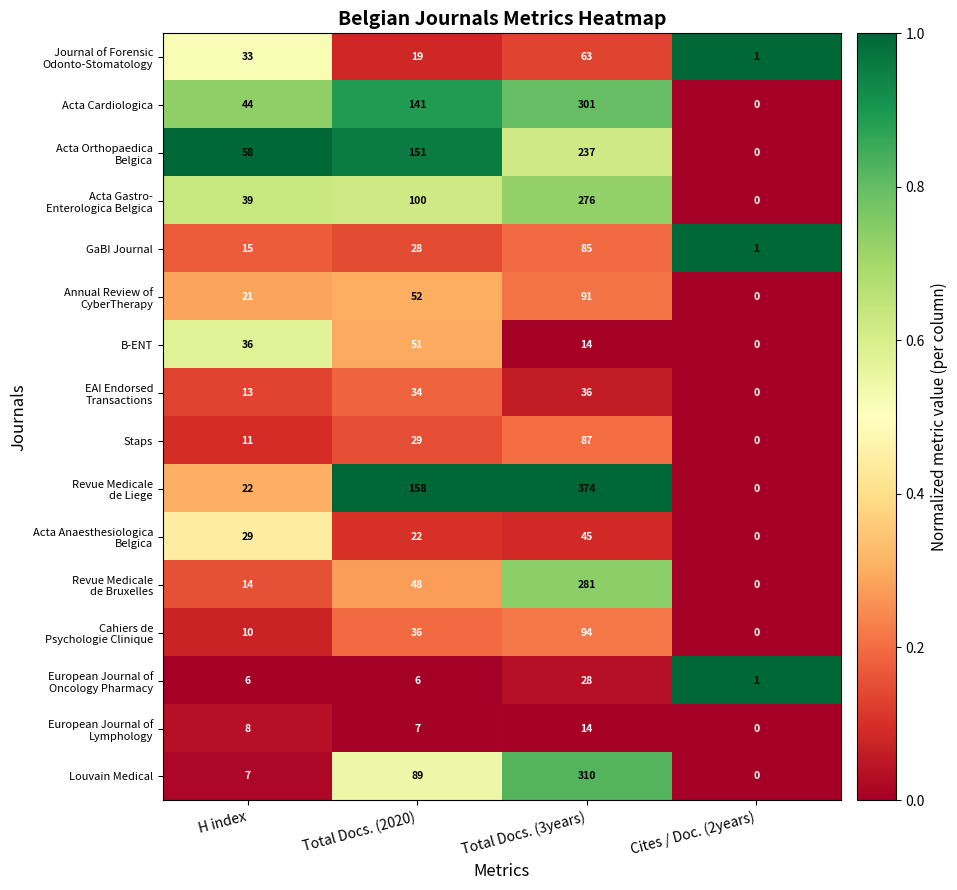

At which category is the sum across all series the highest?

Total Docs. (3years)